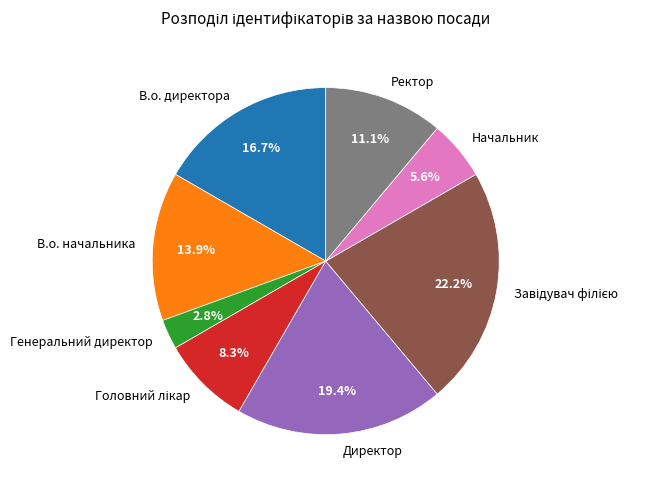

To the nearest percent, what is the difference between the largest and smallest slice percentages?

19%